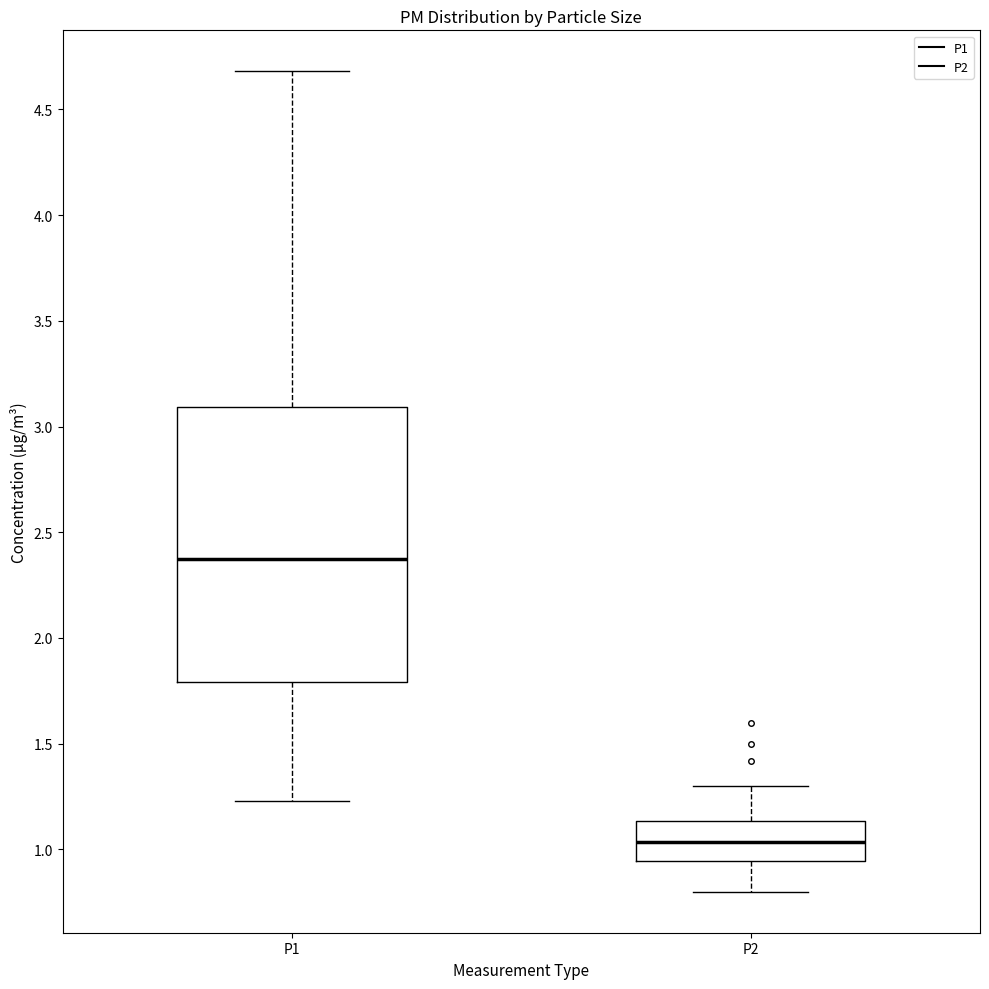

Where is the lower edge of the box for P2 on the y-axis? The values are not printed on the chart, so give them approximately, as read against the axis.

0.95